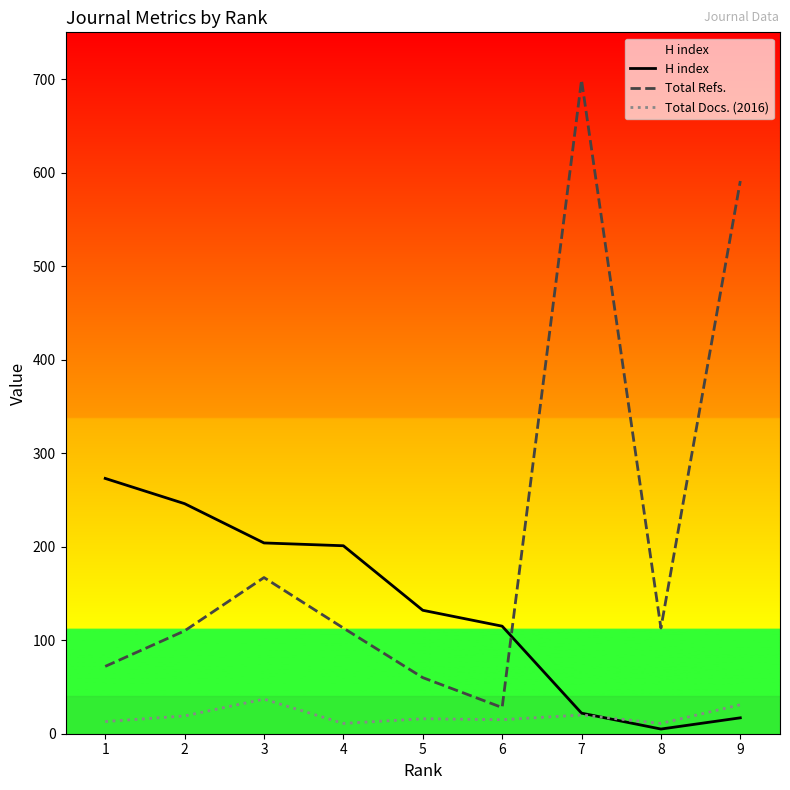

Reading right to left, extract all data points from this chart.

H index: 9=17	8=5	7=22	6=115	5=132	4=201	3=204	2=246	1=273
Total Refs.: 9=591	8=113	7=699	6=28	5=60	4=113	3=167	2=110	1=72
Total Docs. (2016): 9=31	8=11	7=20	6=15	5=16	4=11	3=37	2=19	1=13